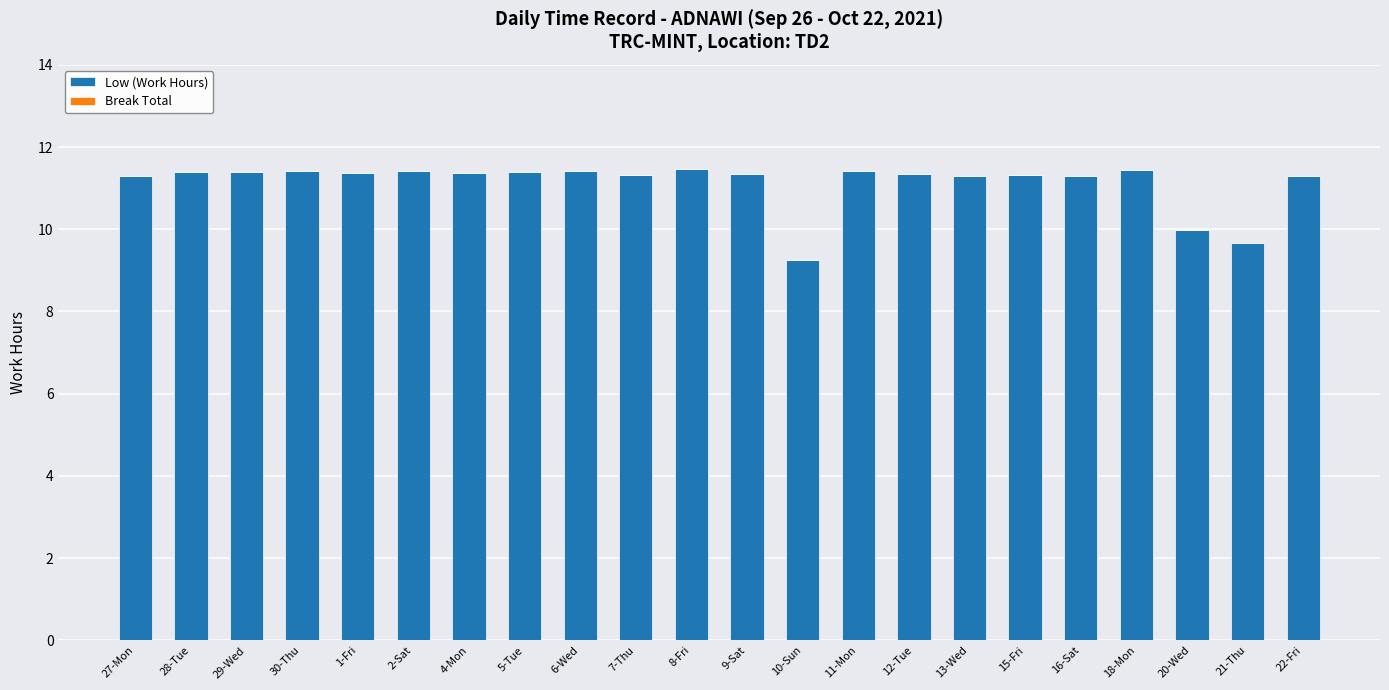

What is the difference between the maximum and minimum values?

2.2